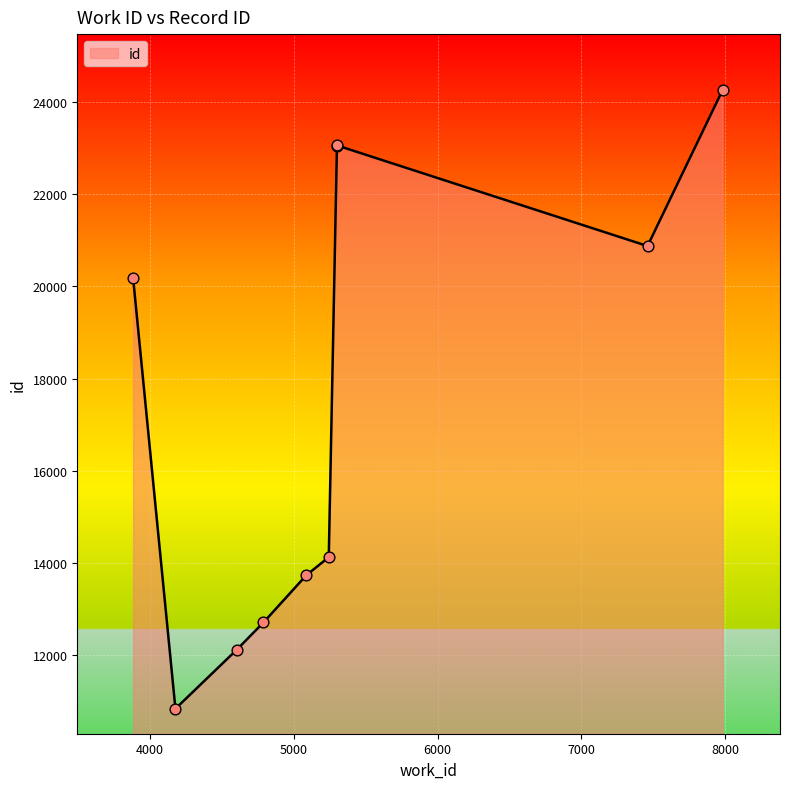

What is the ratio of the value at 4605 to the value at 3884?

0.6